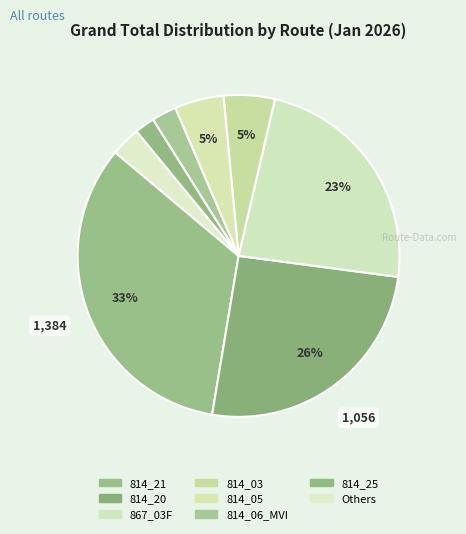

How many slices are in this pie chart?

8